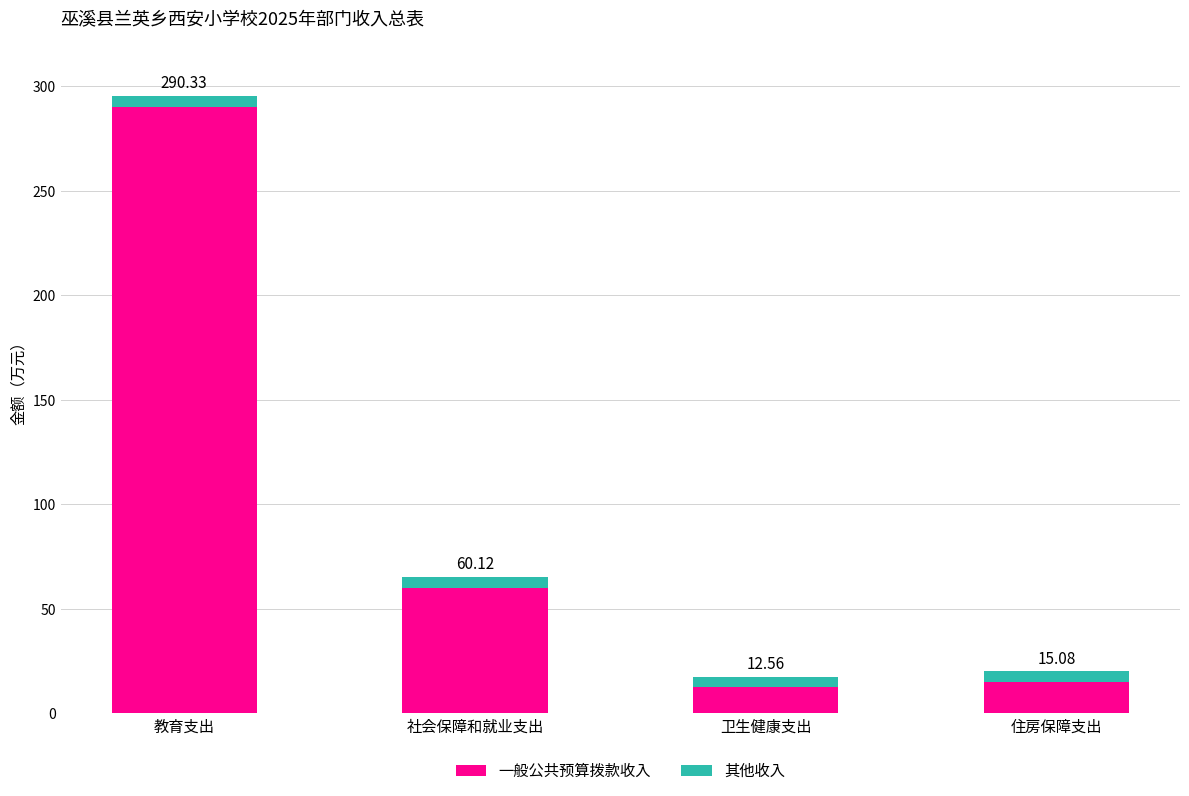

What is the total value across all series at 卫生健康支出?

17.6